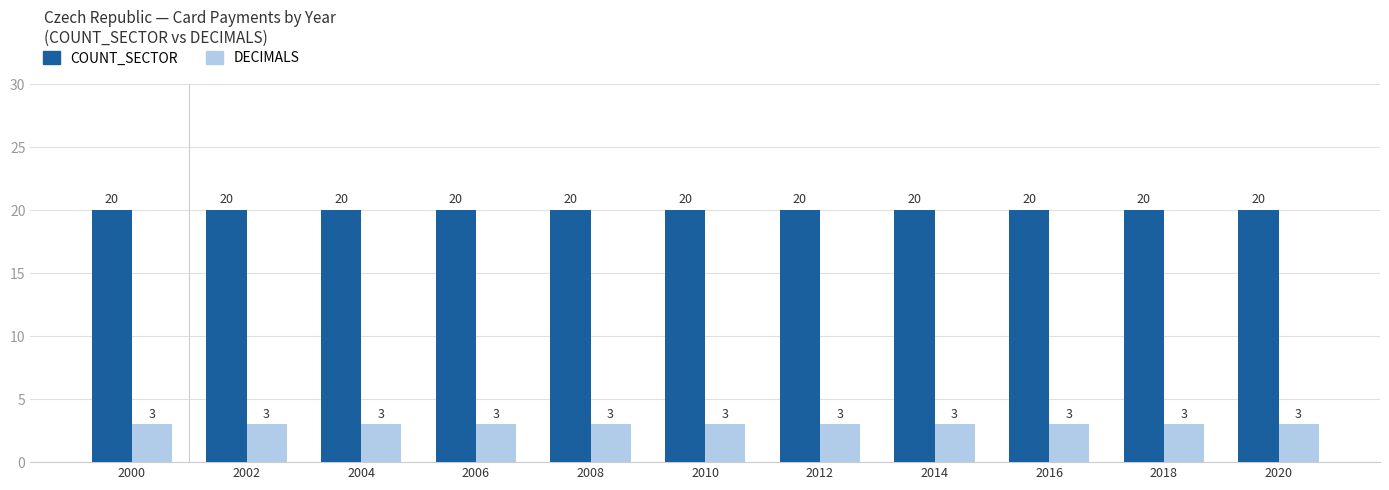

The COUNT_SECTOR series shows 11 at 2020. True or false?

False